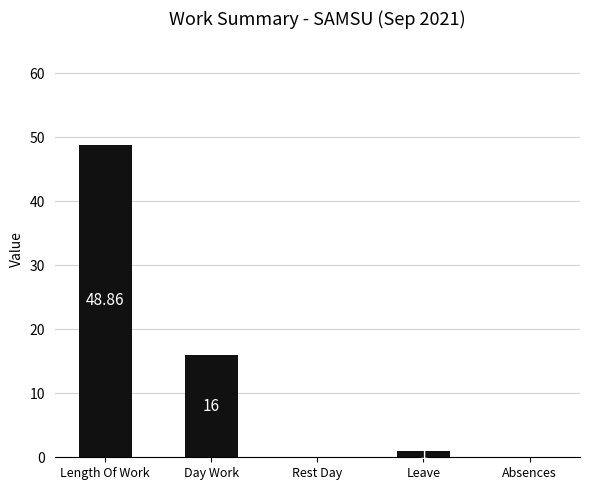

Is it true that the value at Length Of Work is 23.4?

False